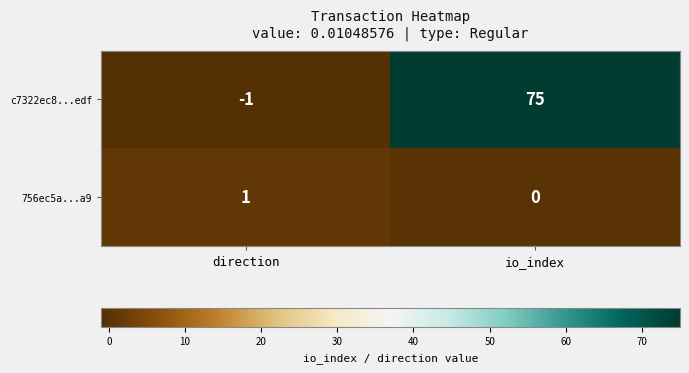

Reading left to right, list all the values displayed in this chart.

c7322ec8...edf: -1	75
756ec5a...a9: 1	0